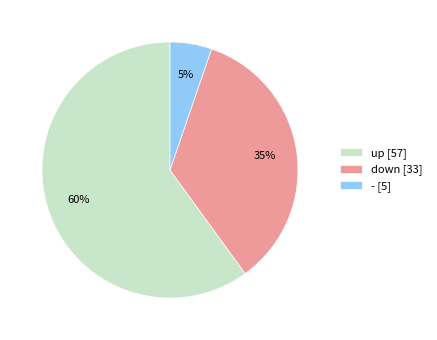

Combined, do up [57] and down [33] account for over 50%?

Yes